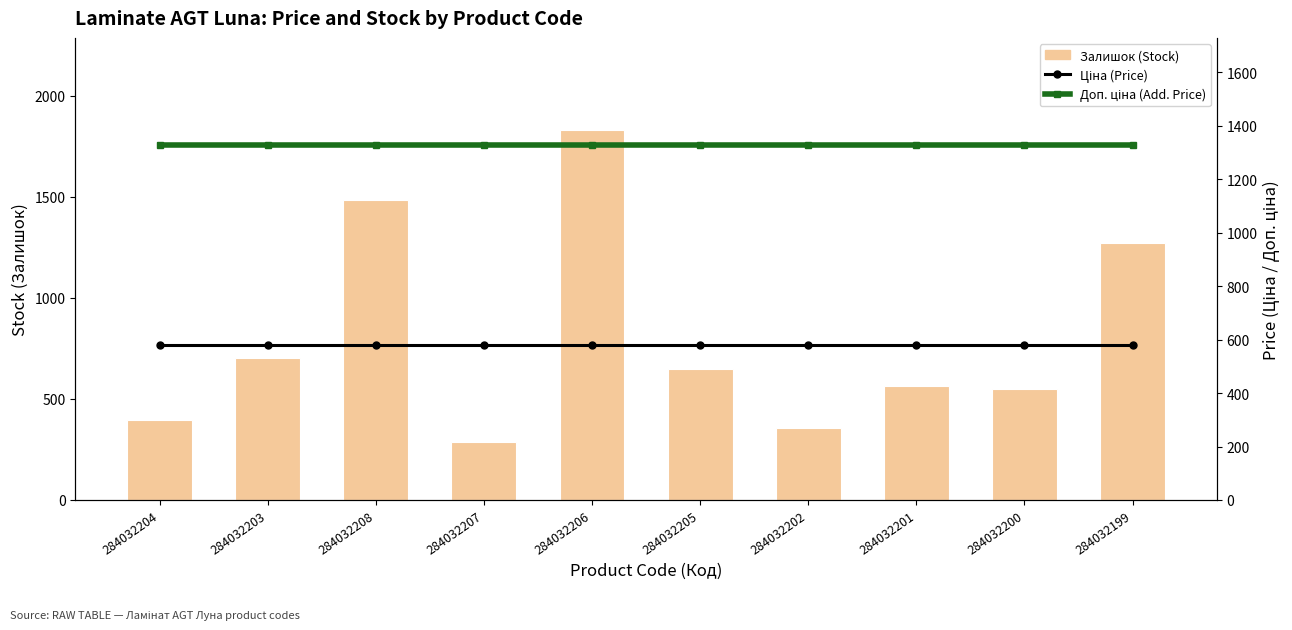

Reading right to left, list all the values displayed in this chart.

Залишок (Stock): 1273.0	551.0	564.0	358.0	649.0	1830.0	287.0	1487.0	704.0	396.0
Ціна (Price): 580.4	580.4	580.4	580.4	580.4	580.4	580.4	580.4	580.4	580.4
Доп. ціна (Add. Price): 1330.3	1330.3	1330.3	1330.3	1330.3	1330.3	1330.3	1330.3	1330.3	1330.3